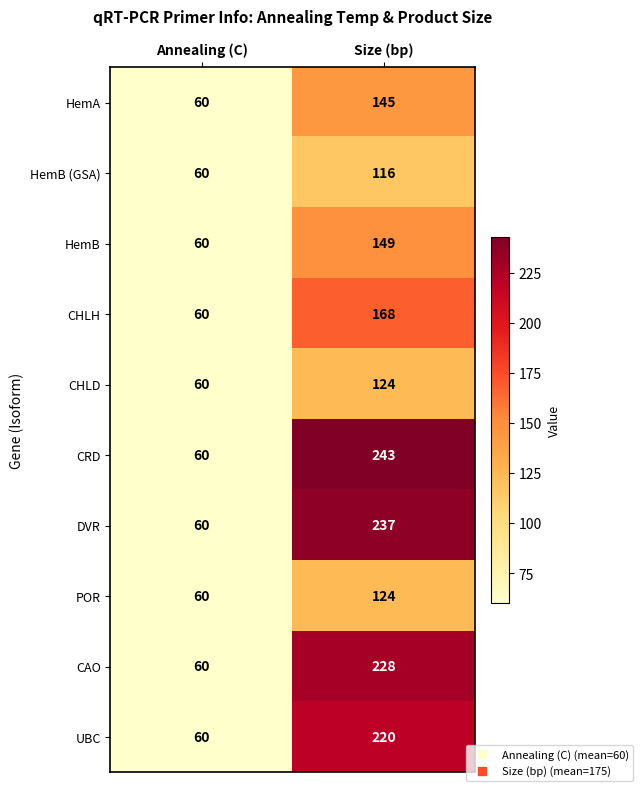

Reading left to right, extract all data points from this chart.

HemA: 60	145
HemB (GSA): 60	116
HemB: 60	149
CHLH: 60	168
CHLD: 60	124
CRD: 60	243
DVR: 60	237
POR: 60	124
CAO: 60	228
UBC: 60	220